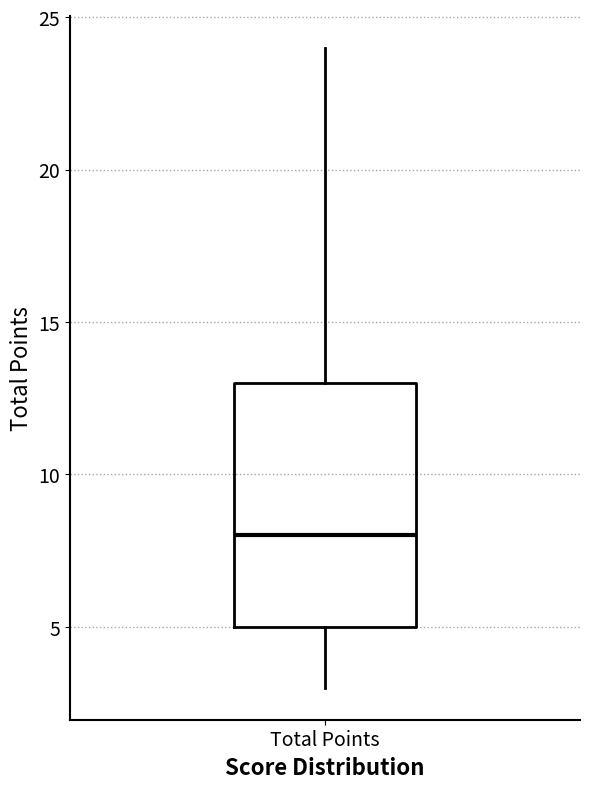

Where does the median line of the box for Total Points sit on the y-axis? The values are not printed on the chart, so give them approximately, as read against the axis.

8